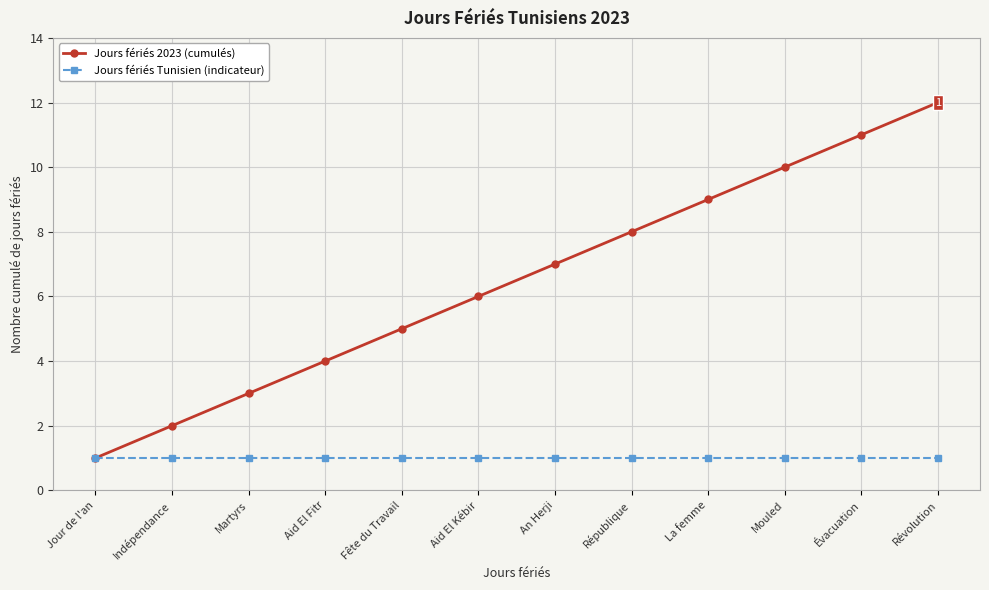

The value of Jours fériés 2023 (cumulés) at Aid El Fitr is 2. True or false?

False